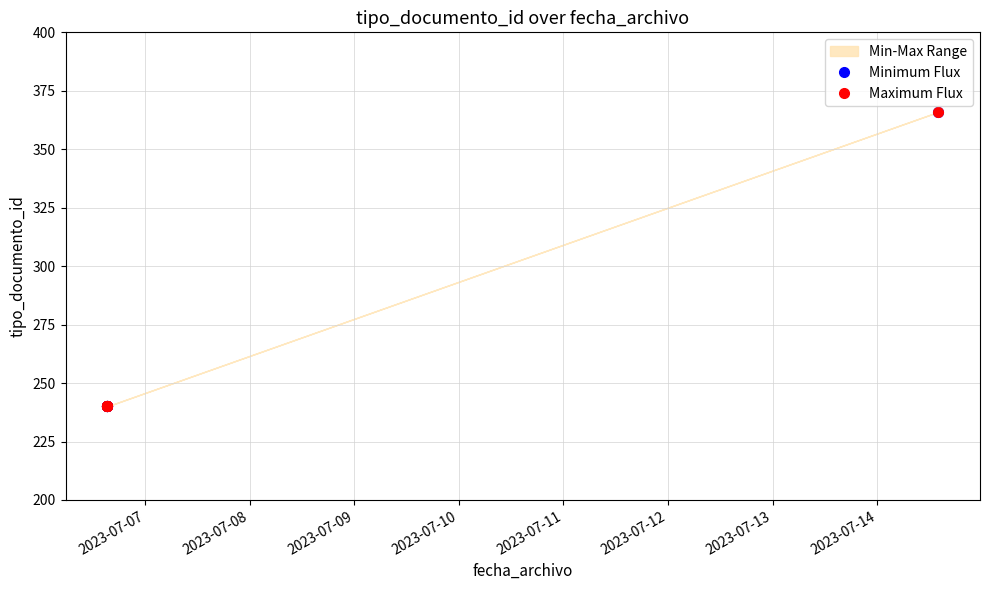

What is the total value across all series at 2023-07-08?

480